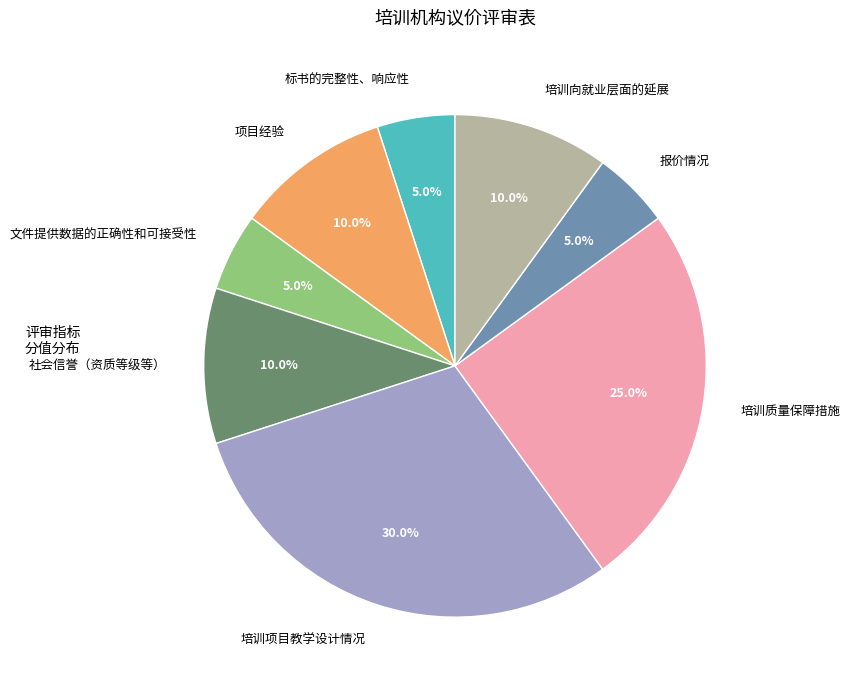

How many segments does this pie chart have?

8